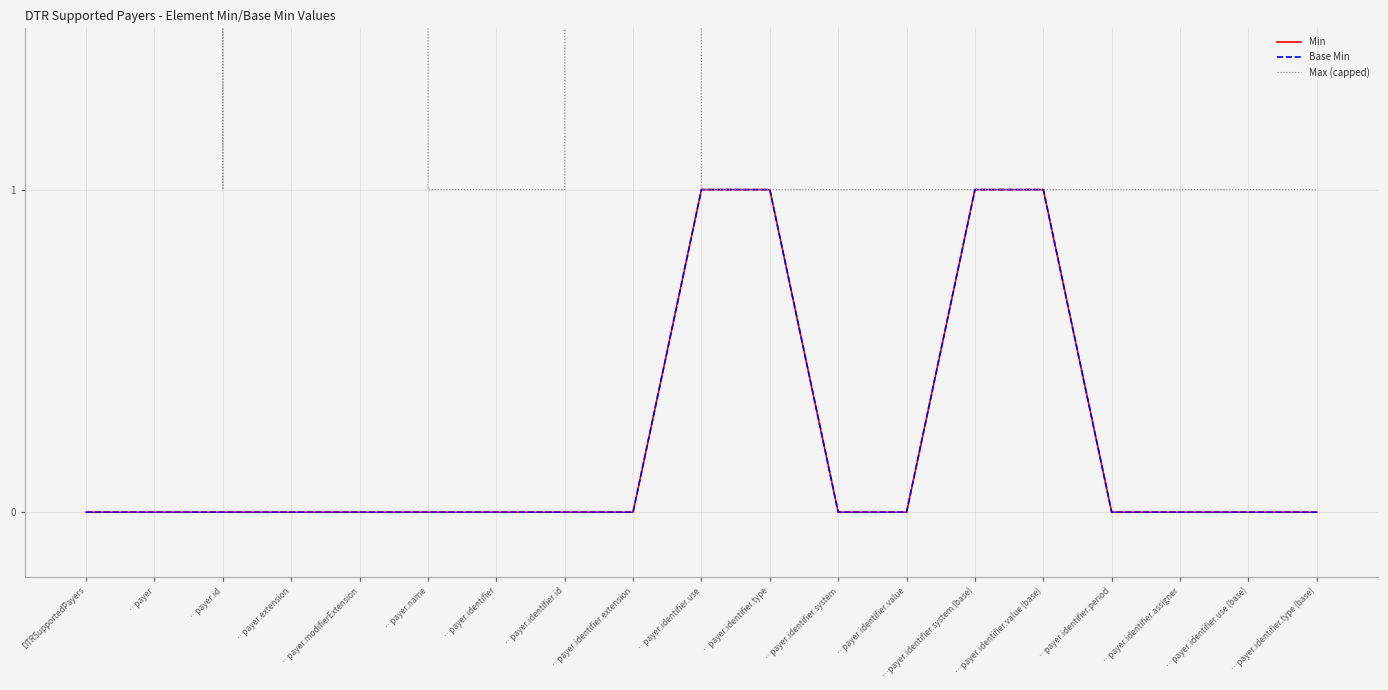

Which series changed the most between …payer.identifier.use and …payer.identifier.period?

Min